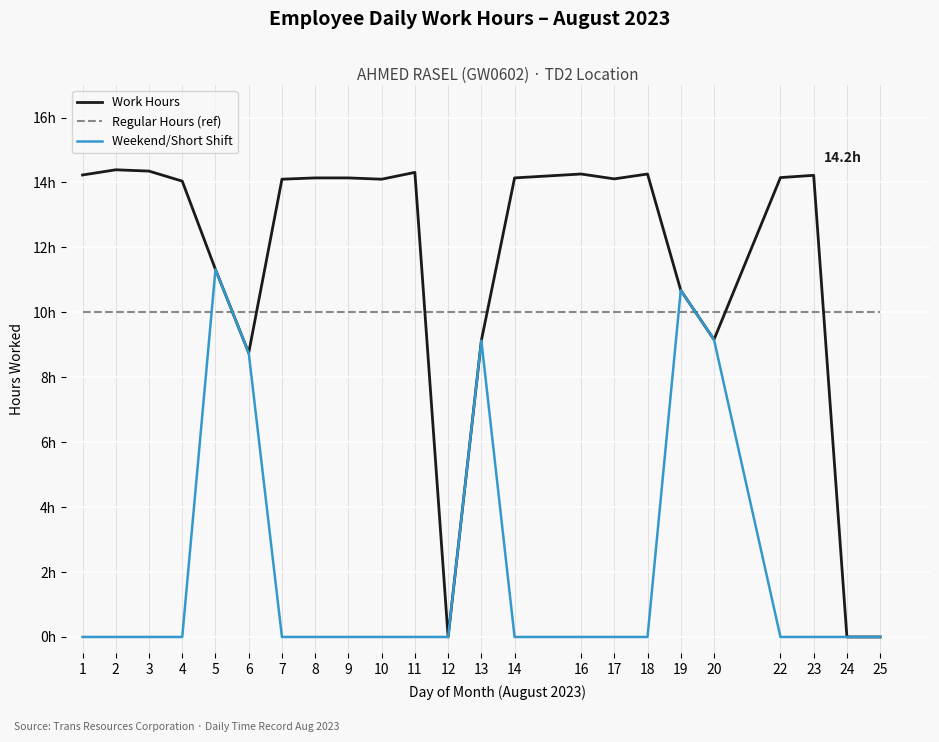

What is the greatest value displayed?

14.4